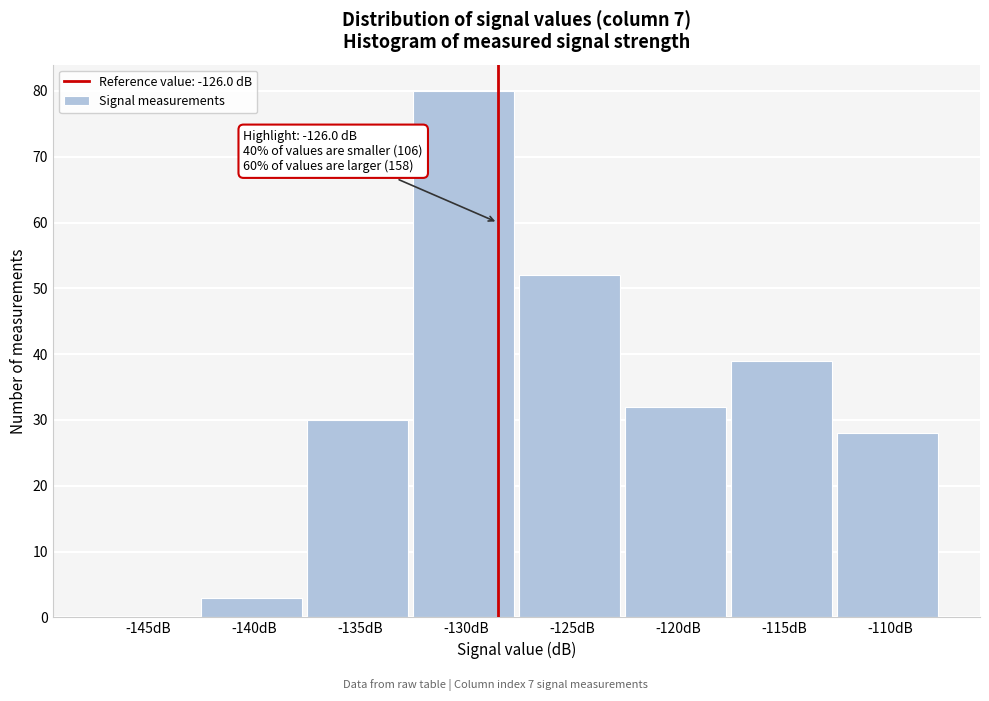

Reading left to right, what are all the values shown in this chart?

-145dB=0	-140dB=3	-135dB=30	-130dB=80	-125dB=52	-120dB=32	-115dB=39	-110dB=28